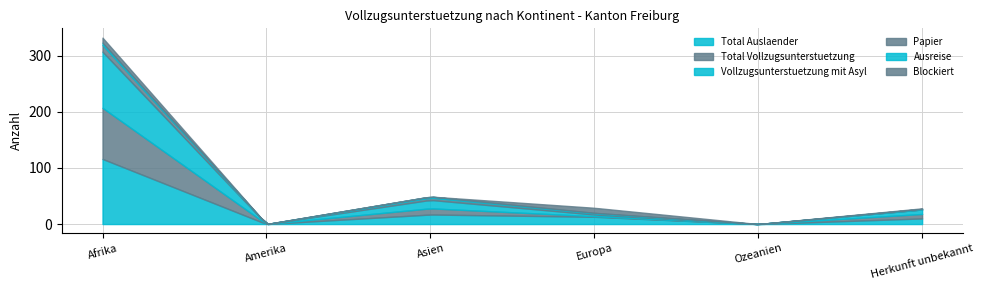

What is the spread (max minus min) of values at Herkunft unbekannt?

10